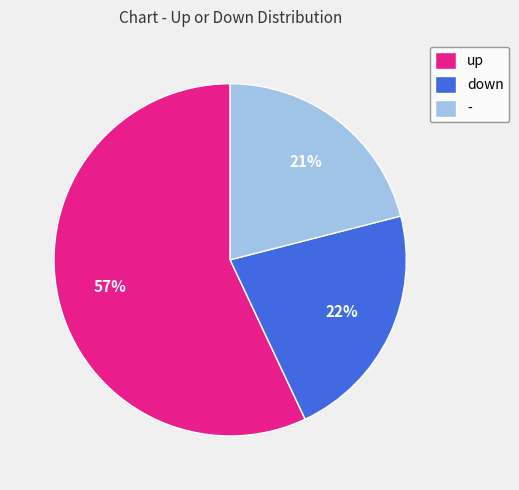

To the nearest percent, what portion does - represent?

21%